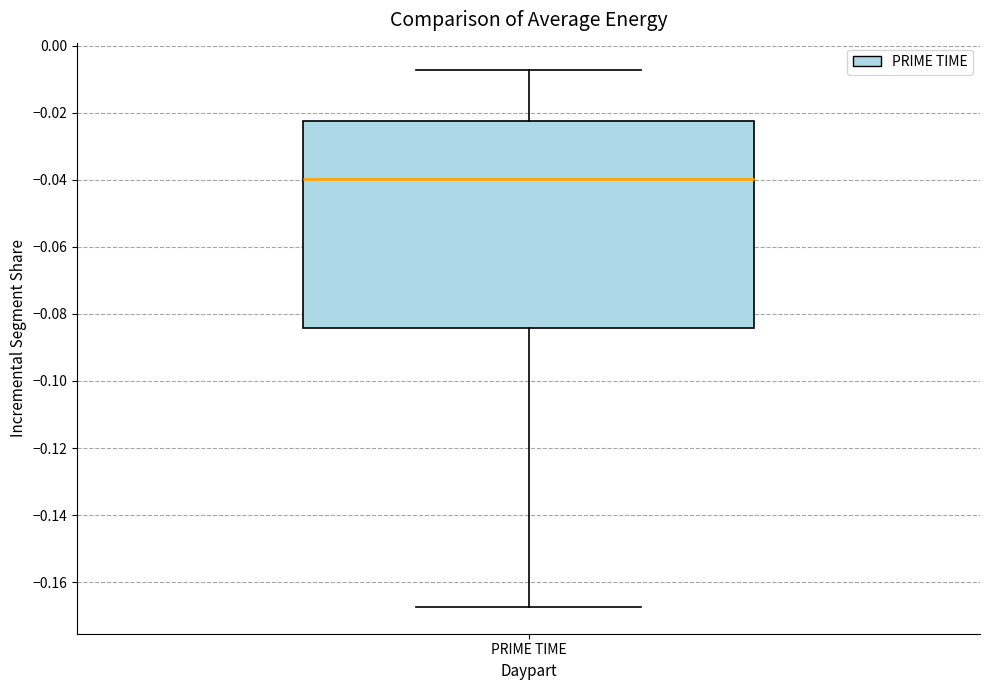

Where does the upper whisker of the box for PRIME TIME end on the y-axis? The values are not printed on the chart, so give them approximately, as read against the axis.

-0.008